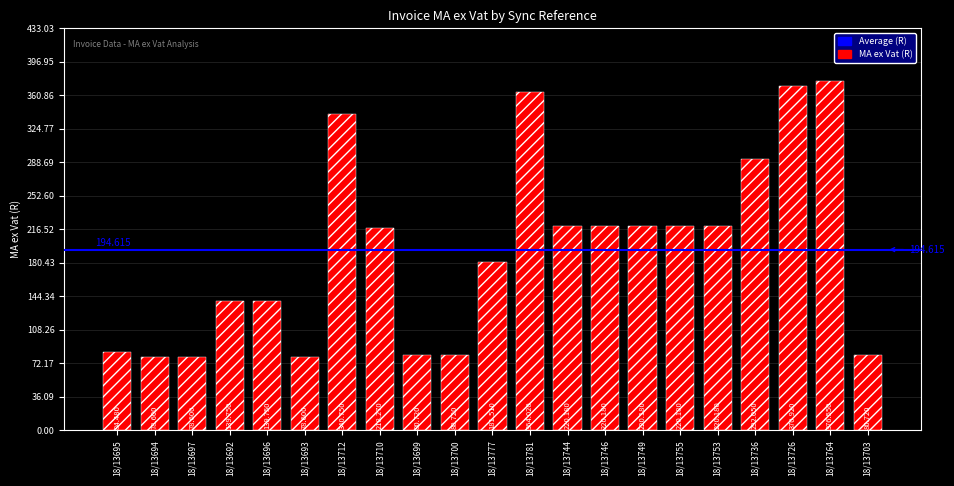

Read the value at 18/13696.

139.8